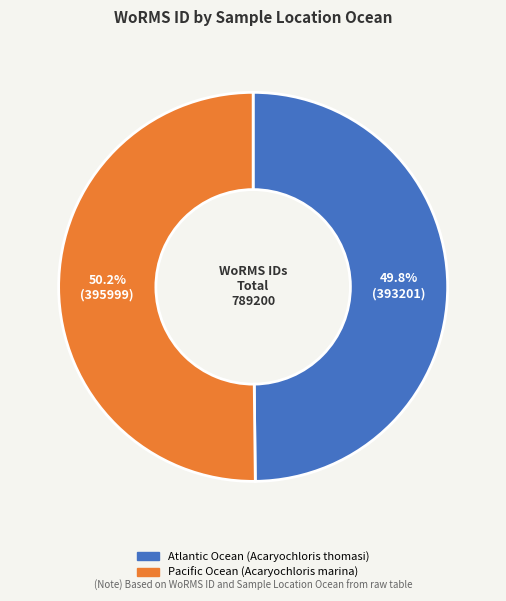

Is there a majority slice in this chart?

Yes